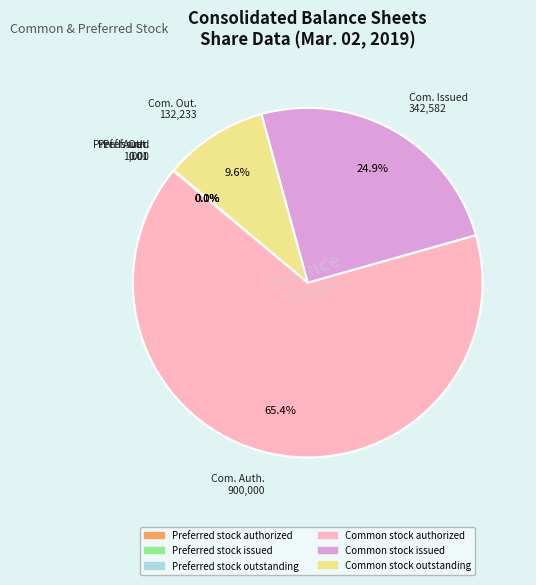

The Common stock authorized slice represents 78% of the pie. True or false?

False